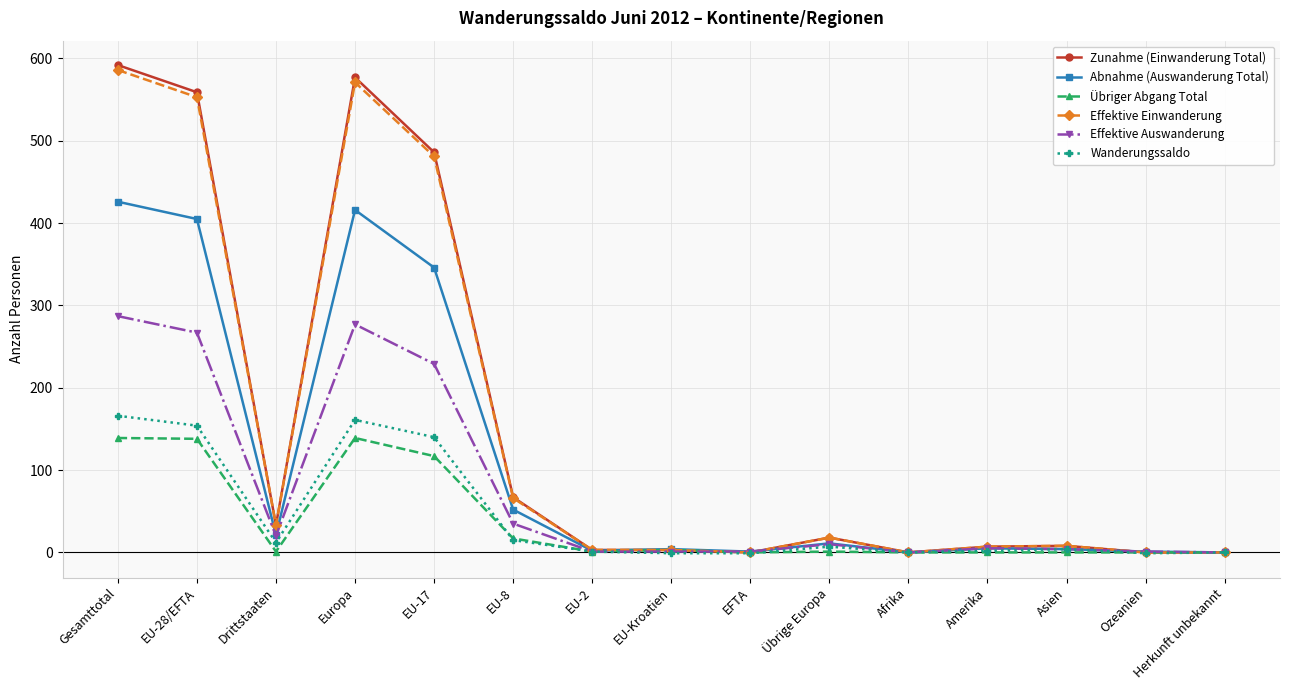

At which label does Abnahme (Auswanderung Total) reach its peak?

Gesamttotal